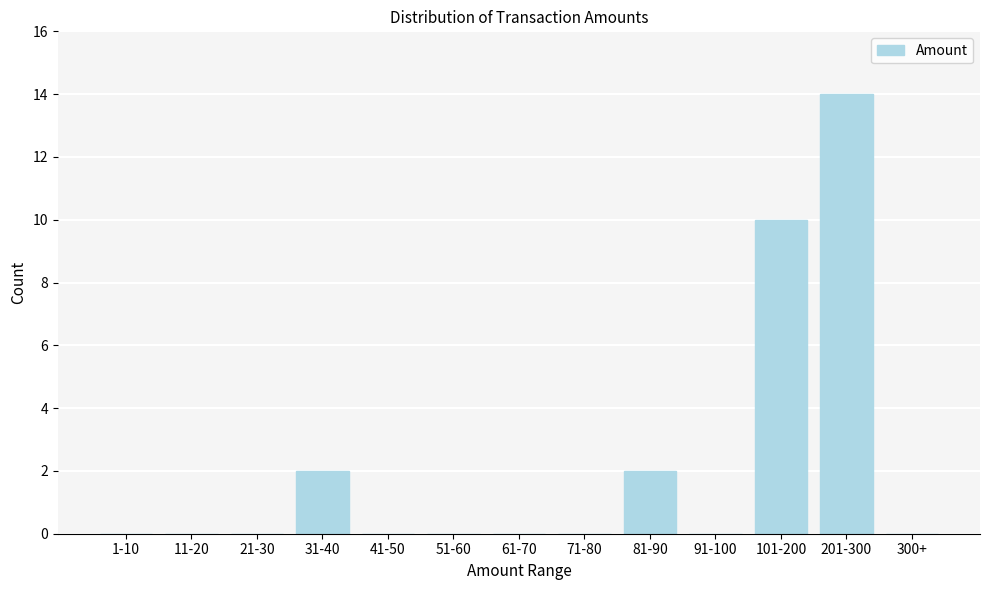

Reading right to left, extract all data points from this chart.

300+=0	201-300=14	101-200=10	91-100=0	81-90=2	71-80=0	61-70=0	51-60=0	41-50=0	31-40=2	21-30=0	11-20=0	1-10=0